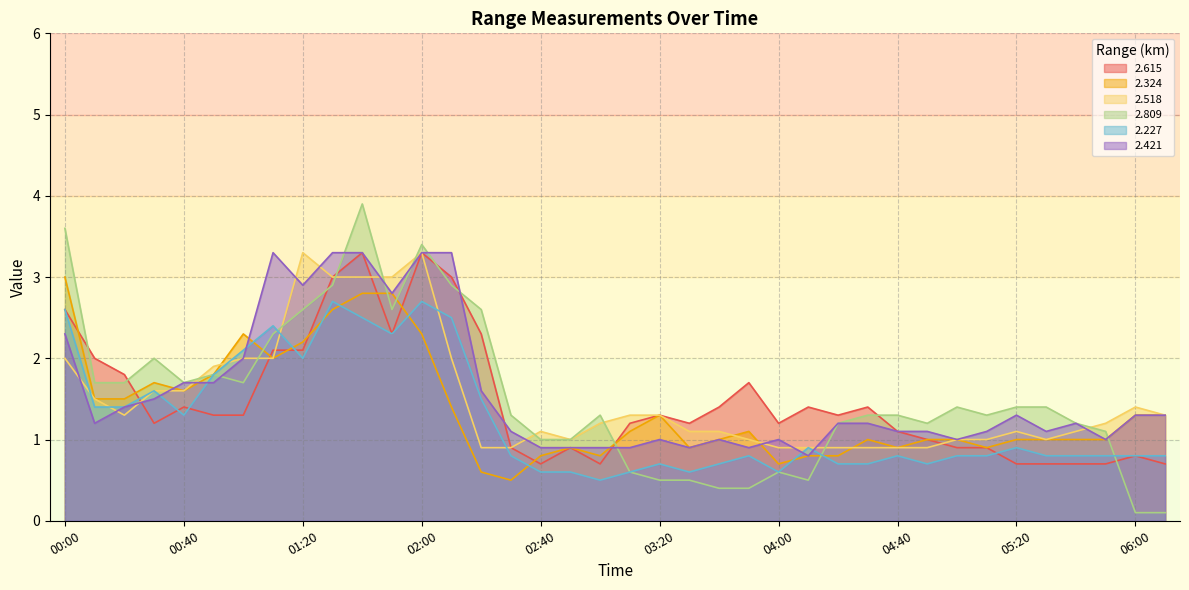

What is the total value across all series at 05:30?

6.0